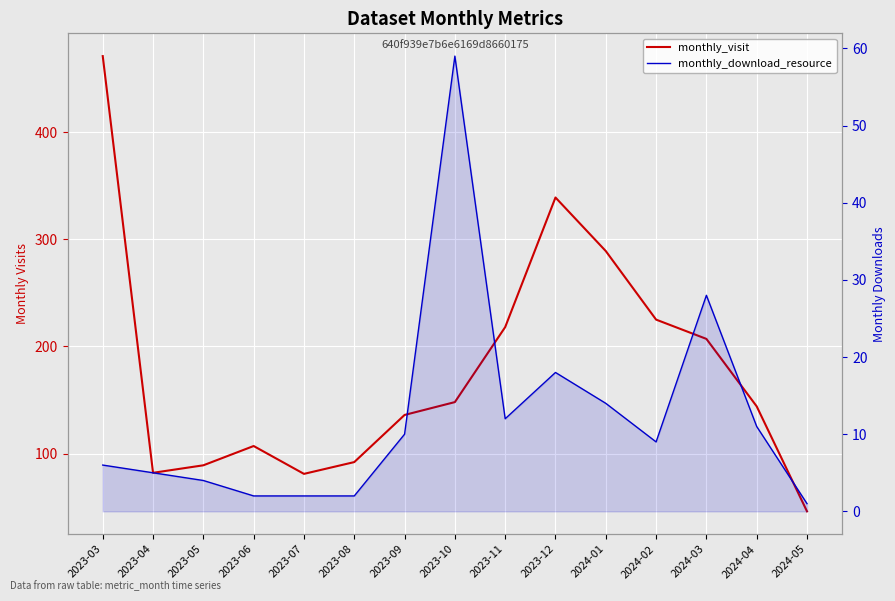

Which series has the largest total across all categories?

monthly_visit